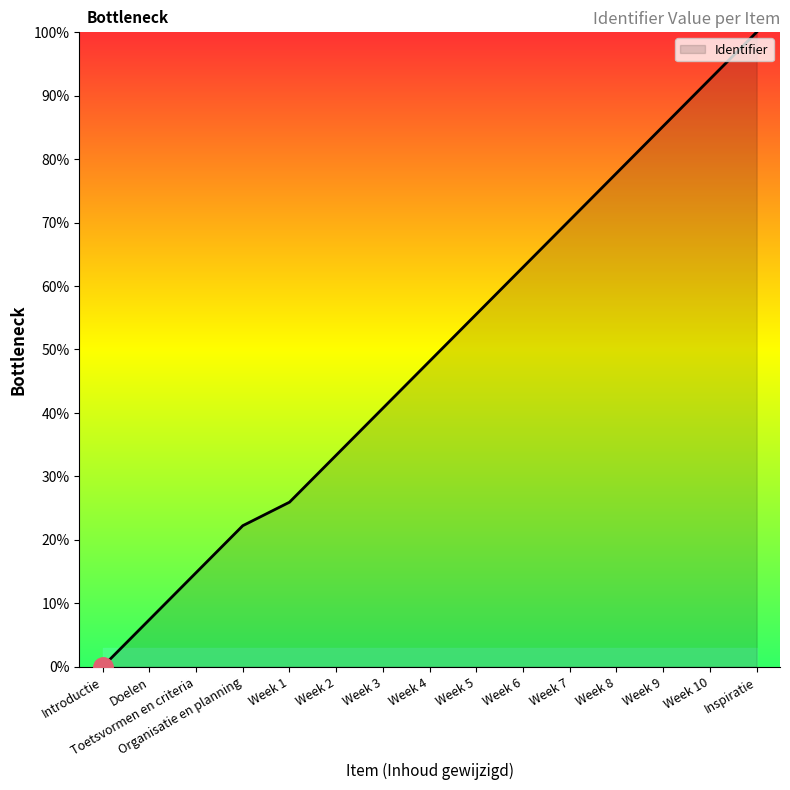

What position from the right is Toetsvormen en criteria?

13